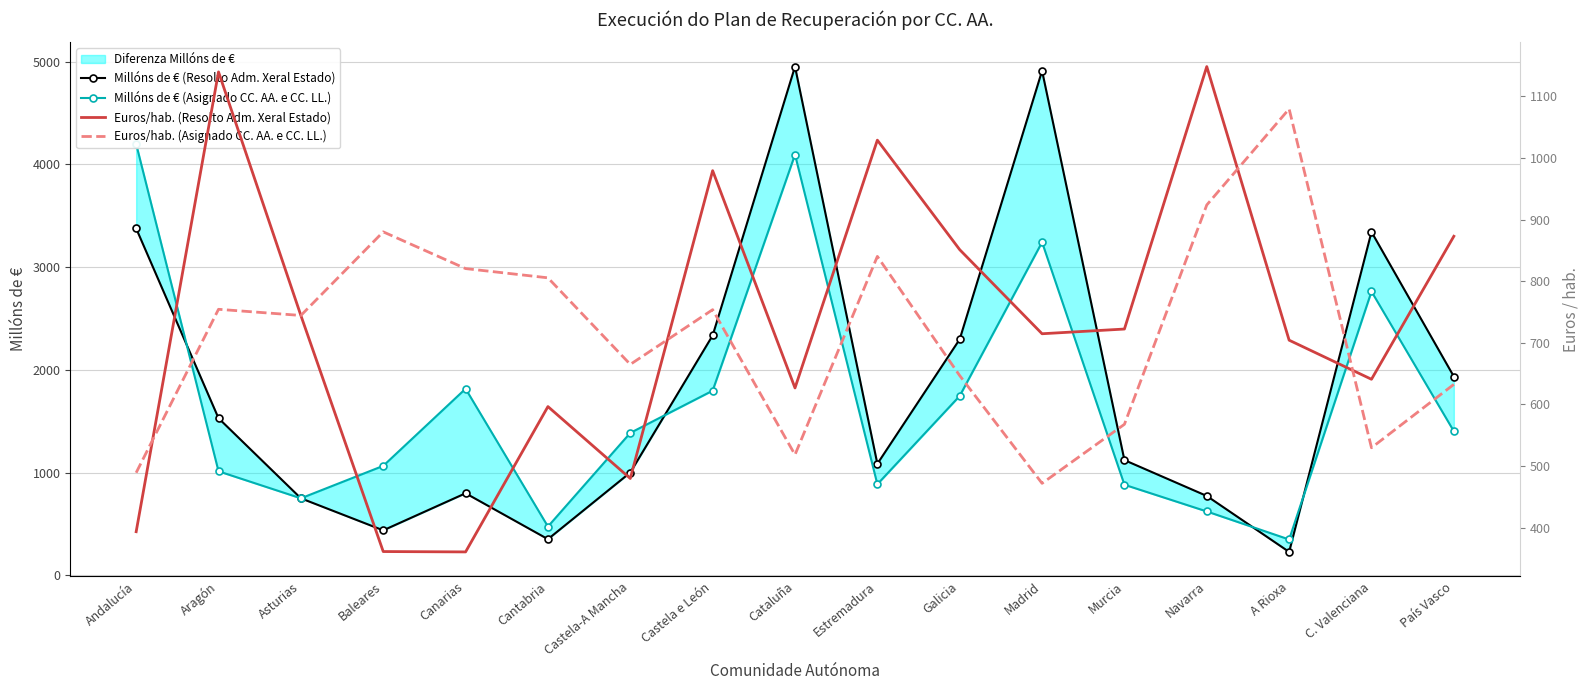

Between which two adjacent categories do Millóns de € (Resolto Adm. Xeral Estado) and Euros/hab. (Asignado CC. AA. e CC. LL.) first intersect?

Asturias and Baleares